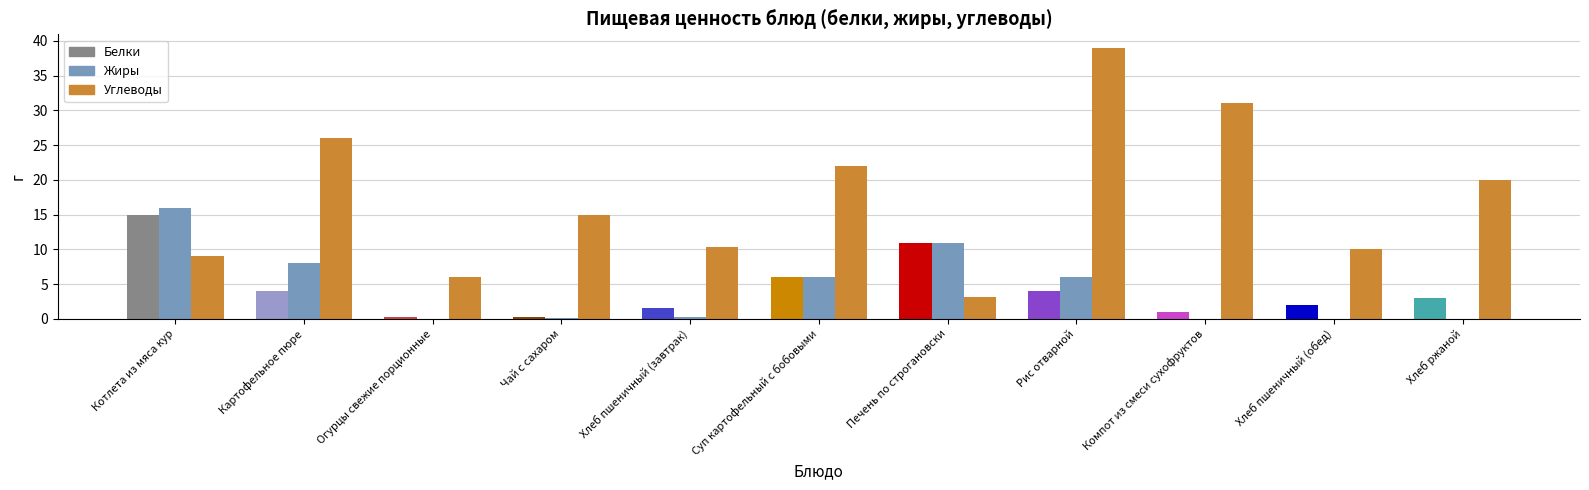

The Углеводы series shows 3.2 at Печень по строгановски. True or false?

True